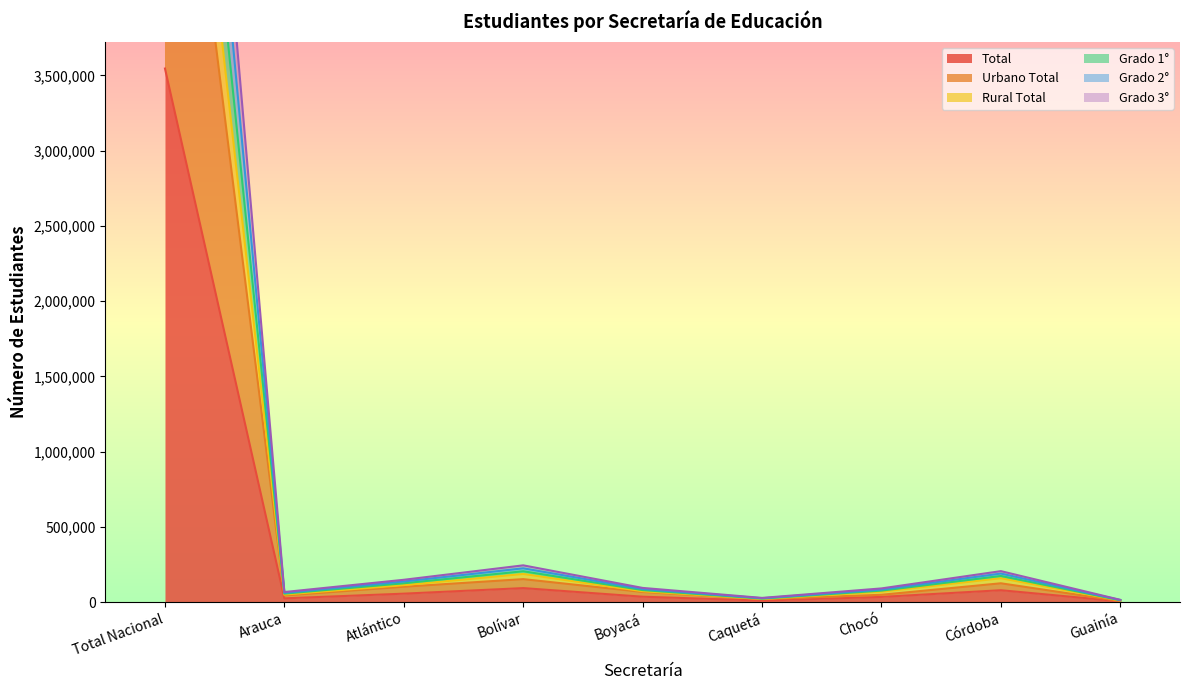

What is the difference between the Grado 2° values at Guainía and Caquetá?

12863